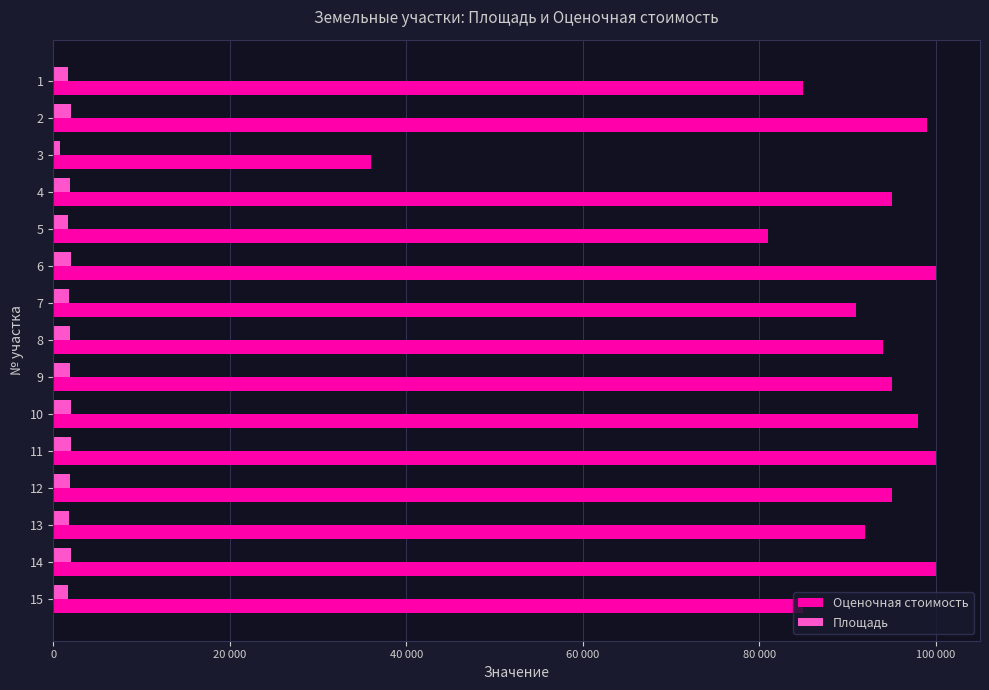

What is the value of the Оценочная стоимость bar at the 11th from the left?

100000